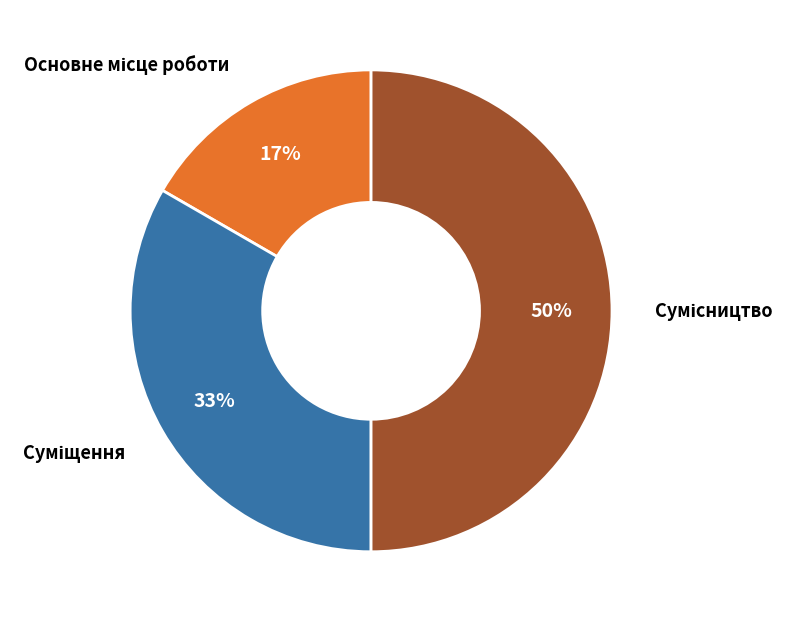

To the nearest percent, what is the difference between the largest and smallest slice percentages?

33%